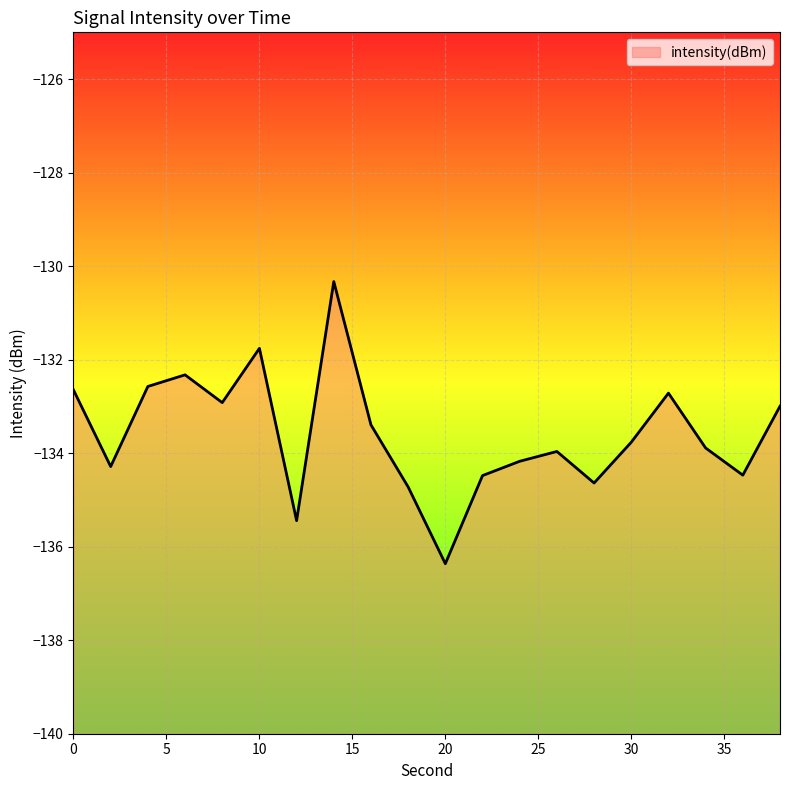

How many lines are shown in the chart?

1